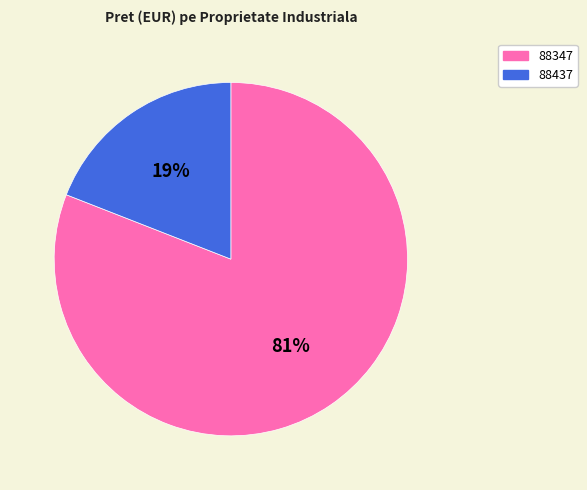

Between 88347 and 88437, which is larger?

88347